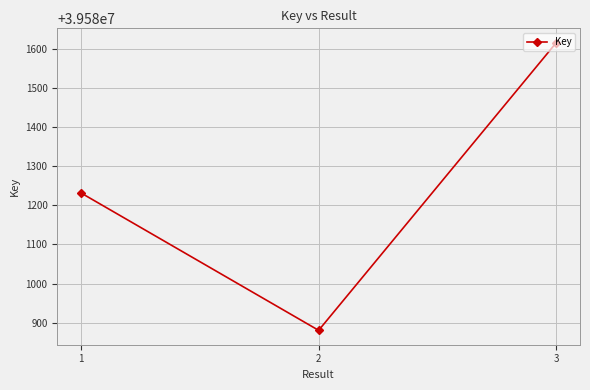

How many lines are shown in the chart?

1